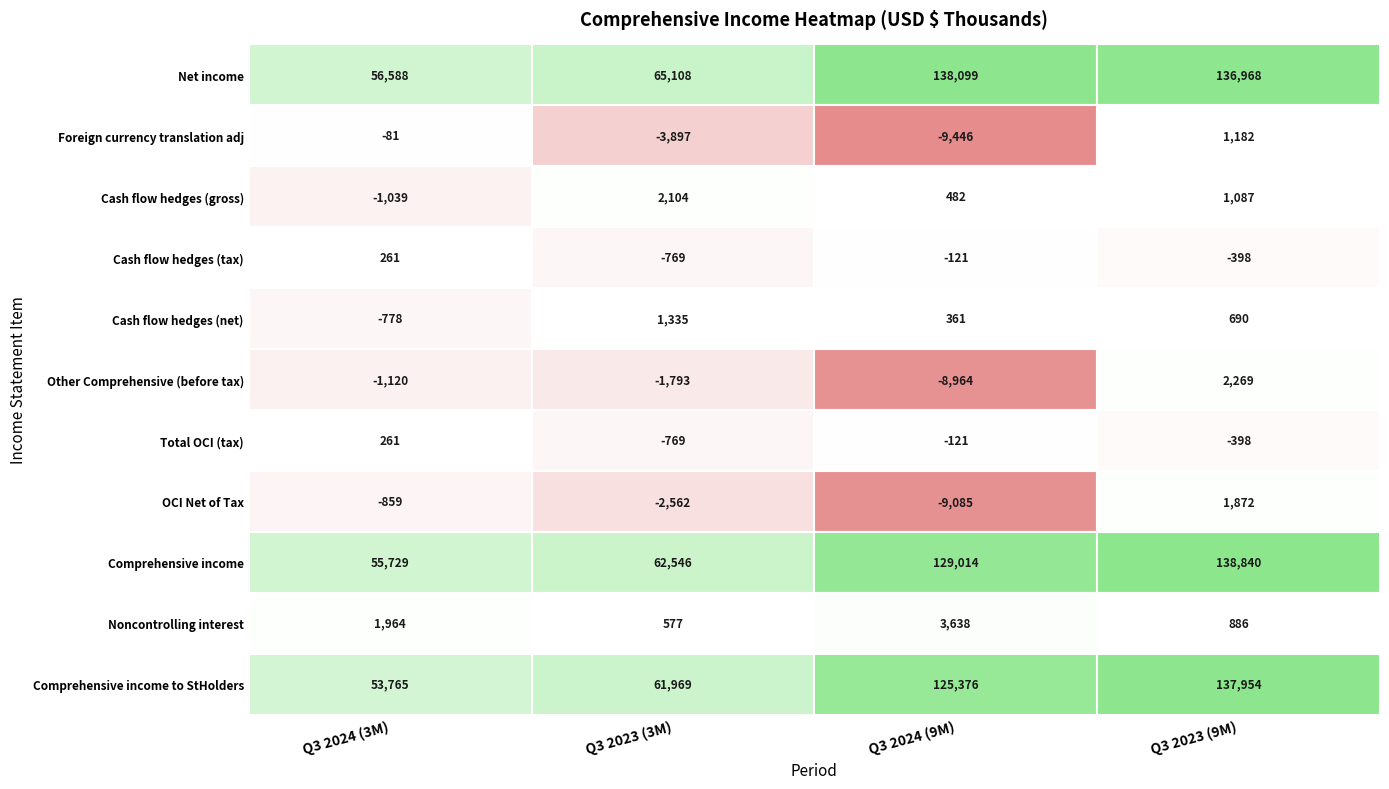

Where is Cash flow hedges (gross) nearest to the value 532?

2